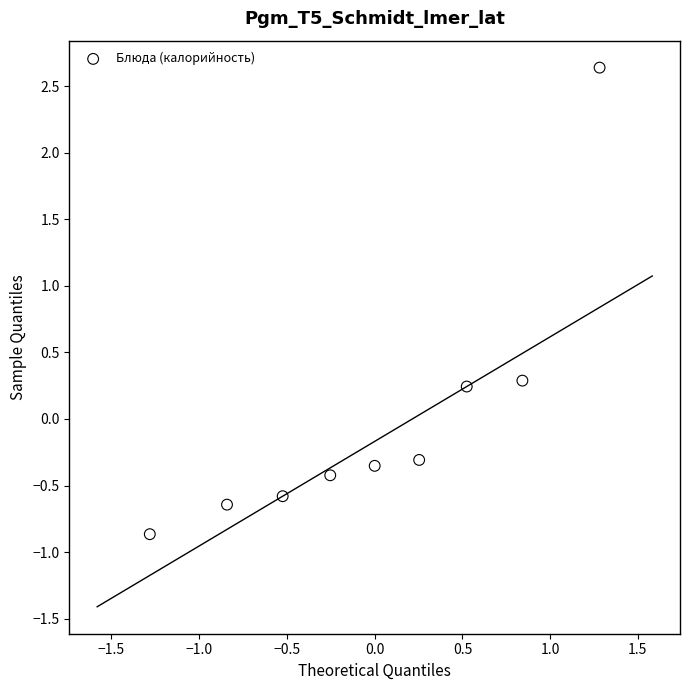

What is the range of X values (max minus min)?

2.6